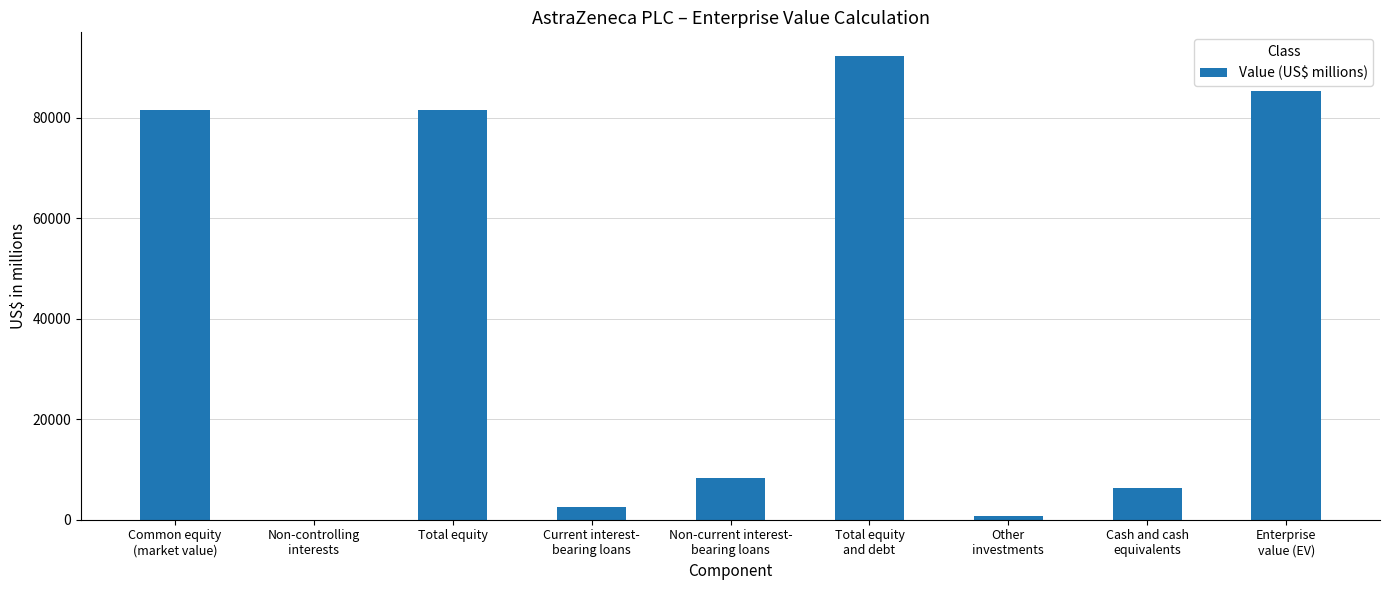

What is the greatest value displayed?

92423